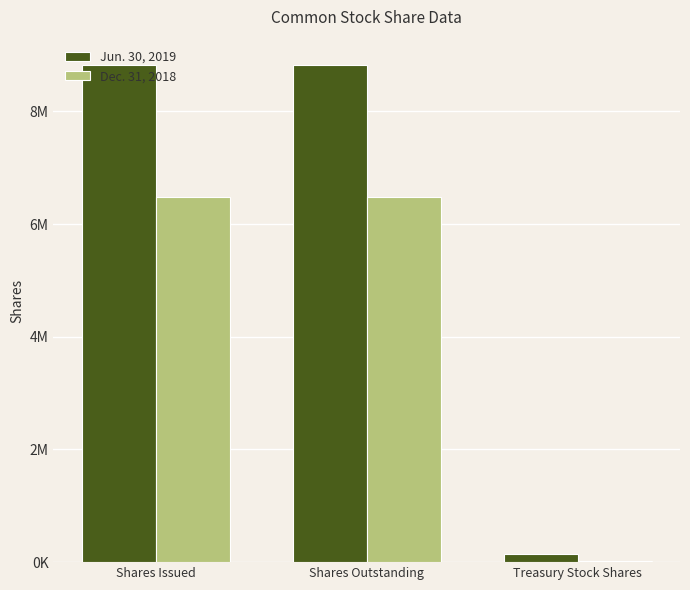

Reading right to left, what are all the values shown in this chart?

Jun. 30, 2019: Treasury Stock Shares=149850	Shares Outstanding=8830479	Shares Issued=8830479
Dec. 31, 2018: Treasury Stock Shares=27667	Shares Outstanding=6475340	Shares Issued=6475340